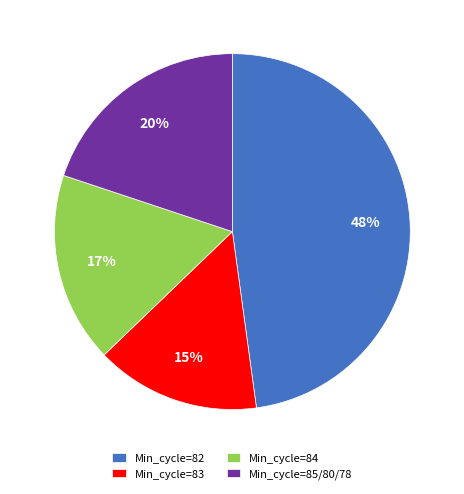

What percentage is the Min_cycle=83 slice, to the nearest percent?

15%